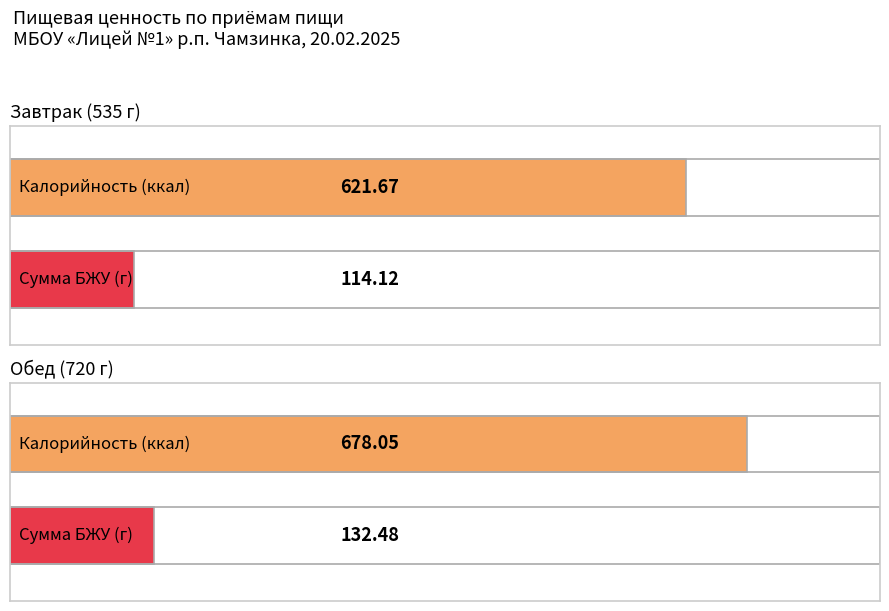

Does the chart contain any negative values?

No